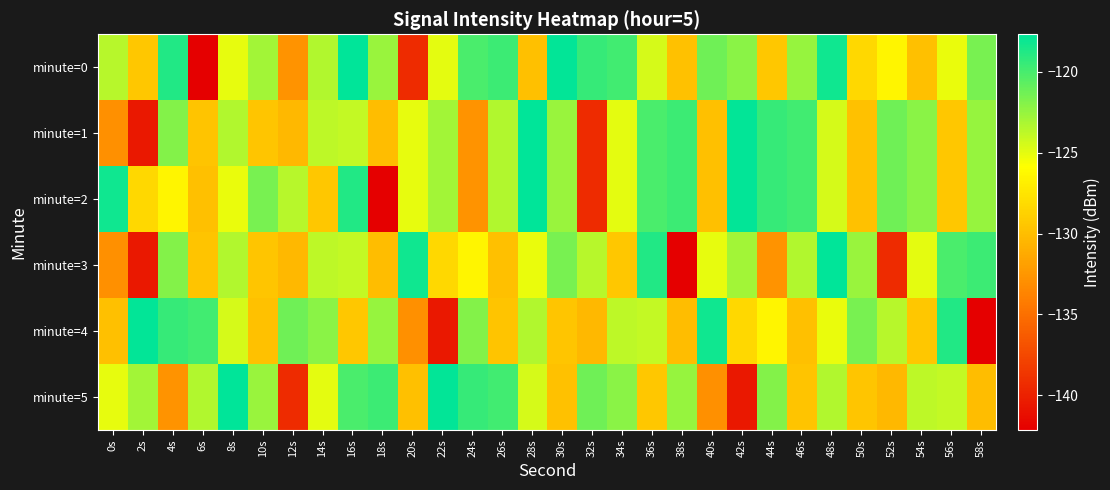

Reading left to right, list all the values displayed in this chart.

minute=0: 0s=-123.6	2s=-129.4	4s=-118.8	6s=-142.1	8s=-125.1	10s=-122.9	12s=-132.7	14s=-123.4	16s=-117.7	18s=-122.6	20s=-139.3	22s=-125.0	24s=-120.2	26s=-119.7	28s=-129.9	30s=-117.9	32s=-119.4	34s=-119.9	36s=-124.5	38s=-129.8	40s=-121.3	42s=-122.2	44s=-129.4	46s=-122.5	48s=-118.3	50s=-128.4	52s=-126.4	54s=-129.9	56s=-125.2	58s=-121.5
minute=1: 0s=-132.9	2s=-140.6	4s=-122.0	6s=-129.6	8s=-123.4	10s=-129.5	12s=-130.3	14s=-123.7	16s=-124.0	18s=-130.1	20s=-125.1	22s=-122.9	24s=-132.7	26s=-123.4	28s=-117.7	30s=-122.6	32s=-139.3	34s=-125.0	36s=-120.2	38s=-119.7	40s=-129.9	42s=-117.9	44s=-119.4	46s=-119.9	48s=-124.5	50s=-129.8	52s=-121.3	54s=-122.2	56s=-129.4	58s=-122.5
minute=2: 0s=-118.3	2s=-128.4	4s=-126.4	6s=-129.9	8s=-125.2	10s=-121.5	12s=-123.6	14s=-129.4	16s=-118.8	18s=-142.1	20s=-125.1	22s=-122.9	24s=-132.7	26s=-123.4	28s=-117.7	30s=-122.6	32s=-139.3	34s=-125.0	36s=-120.2	38s=-119.7	40s=-129.9	42s=-117.9	44s=-119.4	46s=-119.9	48s=-124.5	50s=-129.8	52s=-121.3	54s=-122.2	56s=-129.4	58s=-122.5
minute=3: 0s=-132.9	2s=-140.6	4s=-122.0	6s=-129.6	8s=-123.4	10s=-129.5	12s=-130.3	14s=-123.7	16s=-124.0	18s=-130.1	20s=-118.3	22s=-128.4	24s=-126.4	26s=-129.9	28s=-125.2	30s=-121.5	32s=-123.6	34s=-129.4	36s=-118.8	38s=-142.1	40s=-125.1	42s=-122.9	44s=-132.7	46s=-123.4	48s=-117.7	50s=-122.6	52s=-139.3	54s=-125.0	56s=-120.2	58s=-119.7
minute=4: 0s=-129.9	2s=-117.9	4s=-119.4	6s=-119.9	8s=-124.5	10s=-129.8	12s=-121.3	14s=-122.2	16s=-129.4	18s=-122.5	20s=-132.9	22s=-140.6	24s=-122.0	26s=-129.6	28s=-123.4	30s=-129.5	32s=-130.3	34s=-123.7	36s=-124.0	38s=-130.1	40s=-118.3	42s=-128.4	44s=-126.4	46s=-129.9	48s=-125.2	50s=-121.5	52s=-123.6	54s=-129.4	56s=-118.8	58s=-142.1
minute=5: 0s=-125.1	2s=-122.9	4s=-132.7	6s=-123.4	8s=-117.7	10s=-122.6	12s=-139.3	14s=-125.0	16s=-120.2	18s=-119.7	20s=-129.9	22s=-117.9	24s=-119.4	26s=-119.9	28s=-124.5	30s=-129.8	32s=-121.3	34s=-122.2	36s=-129.4	38s=-122.5	40s=-132.9	42s=-140.6	44s=-122.0	46s=-129.6	48s=-123.4	50s=-129.5	52s=-130.3	54s=-123.7	56s=-124.0	58s=-130.1